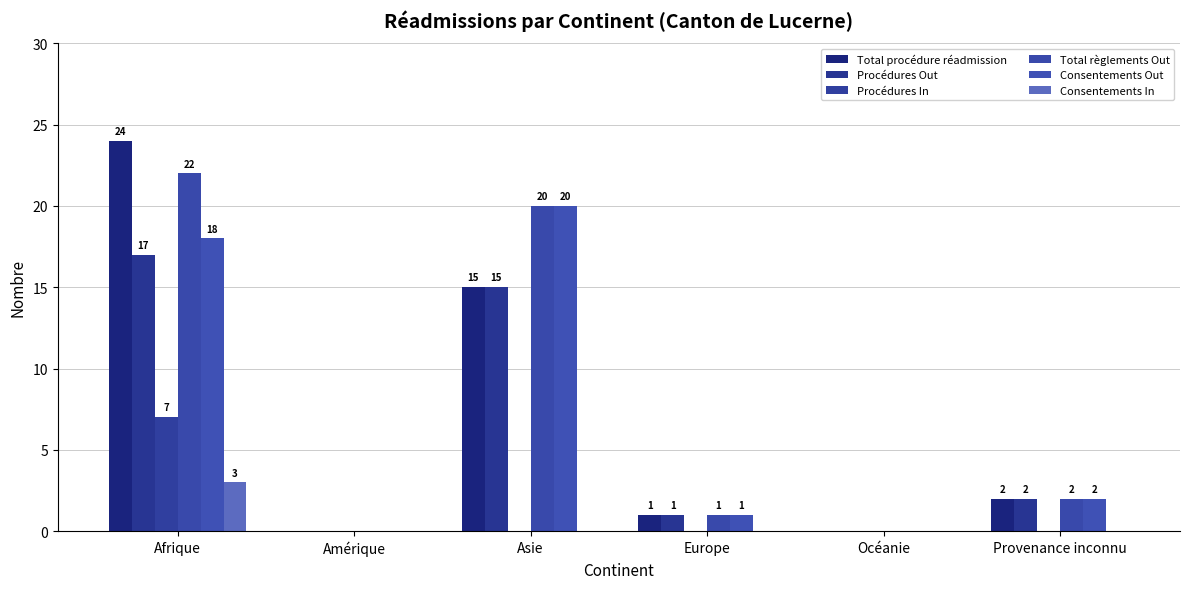

Which series has the largest total across all categories?

Total règlements Out